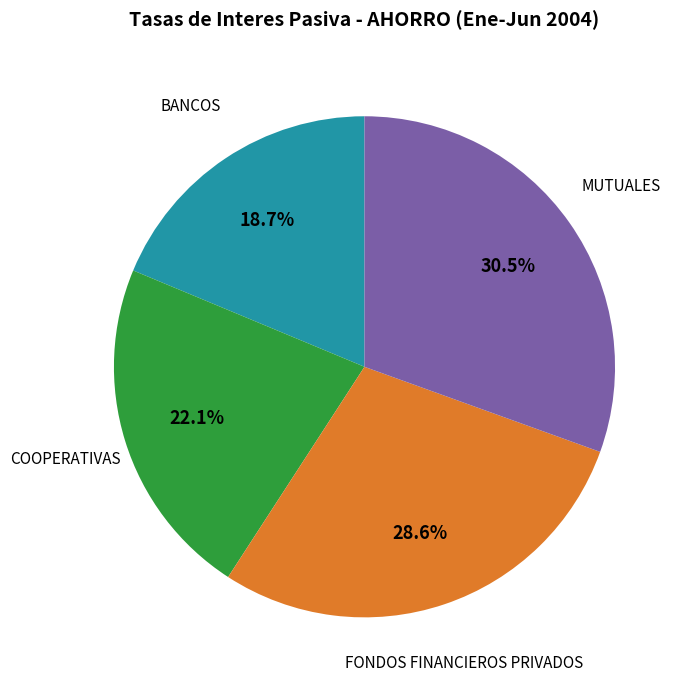

Count the number of slices in the pie.

4